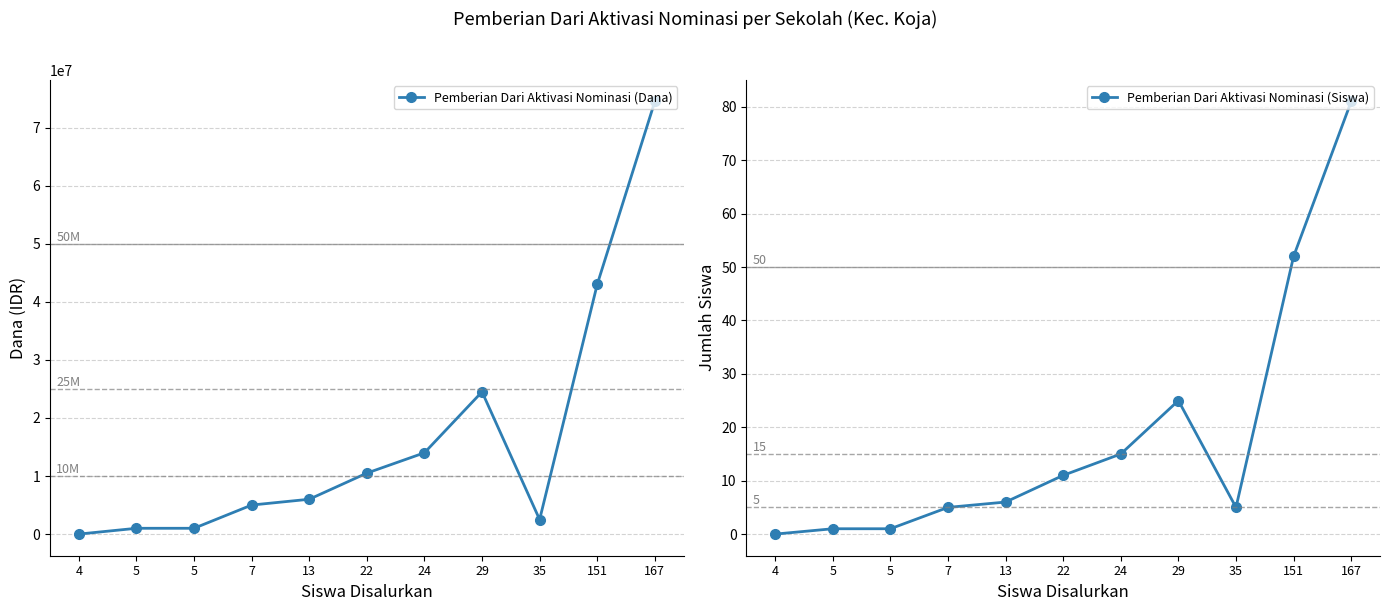

True or false: Pemberian Dari Aktivasi Nominasi (Dana) has a value of 31542960 at 167.

False